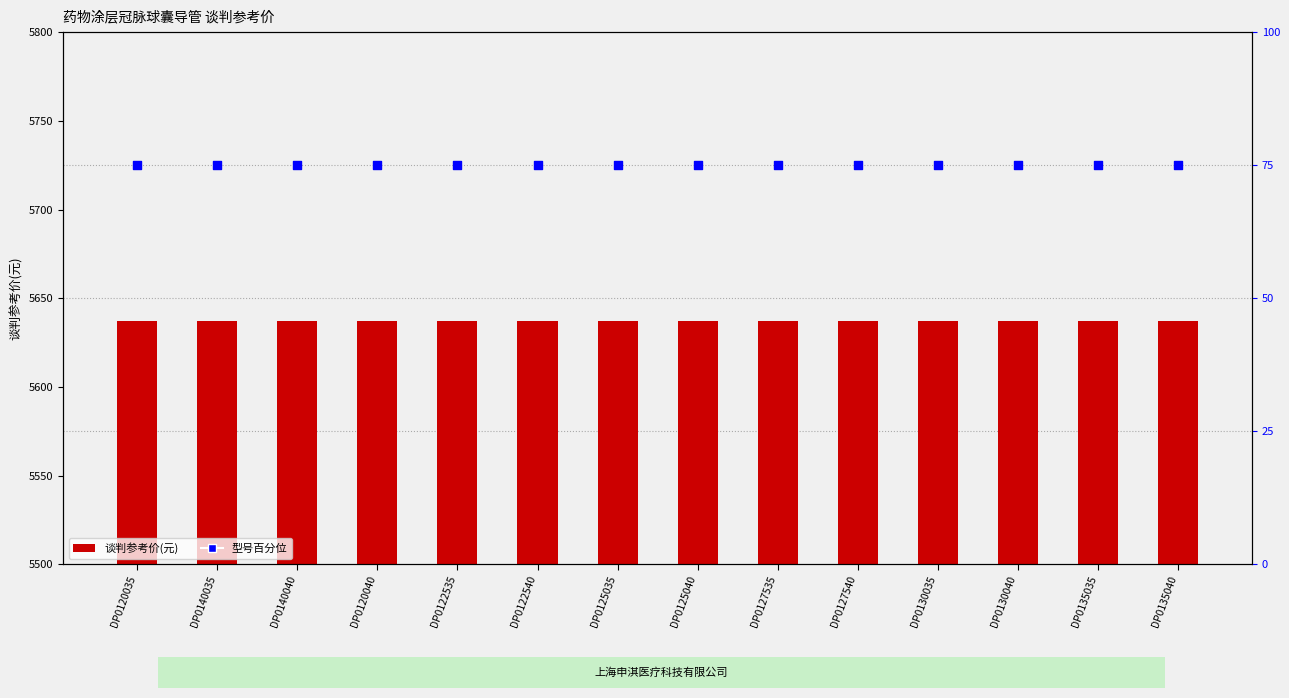

At which category is the sum across all series the highest?

DP0120035